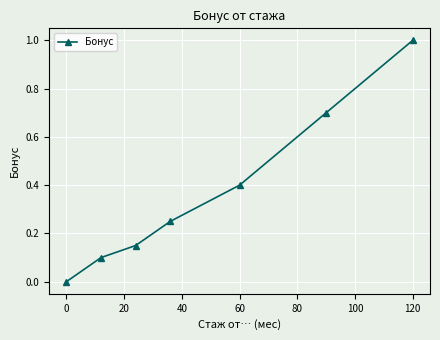

What is the average value?

0.4